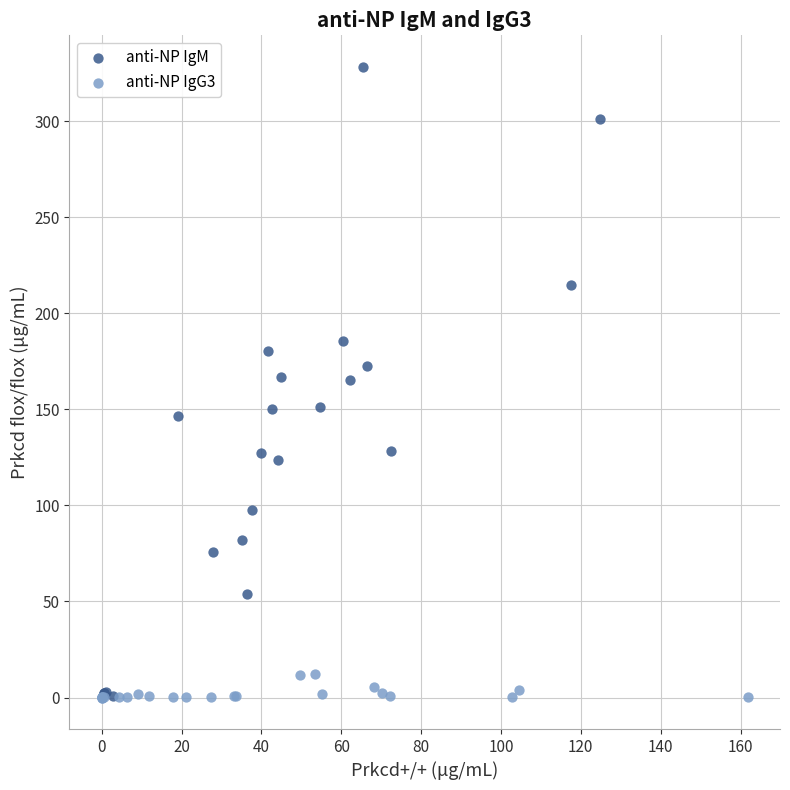

What are all the series names shown in the legend?

anti-NP IgM, anti-NP IgG3